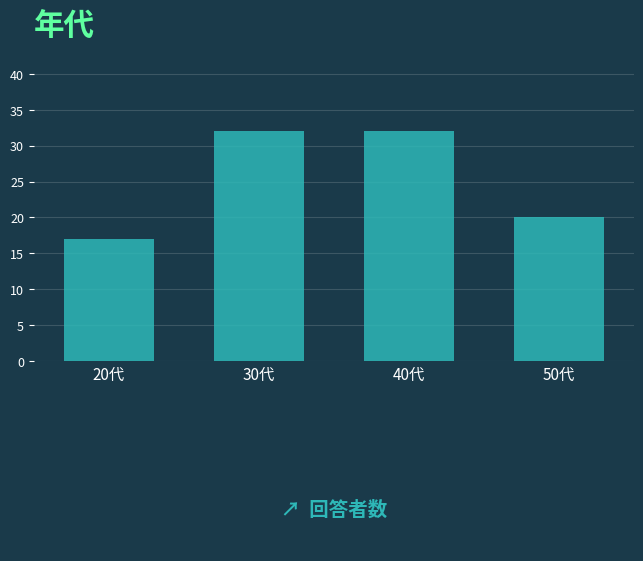

Reading right to left, extract all data points from this chart.

20	32	32	17